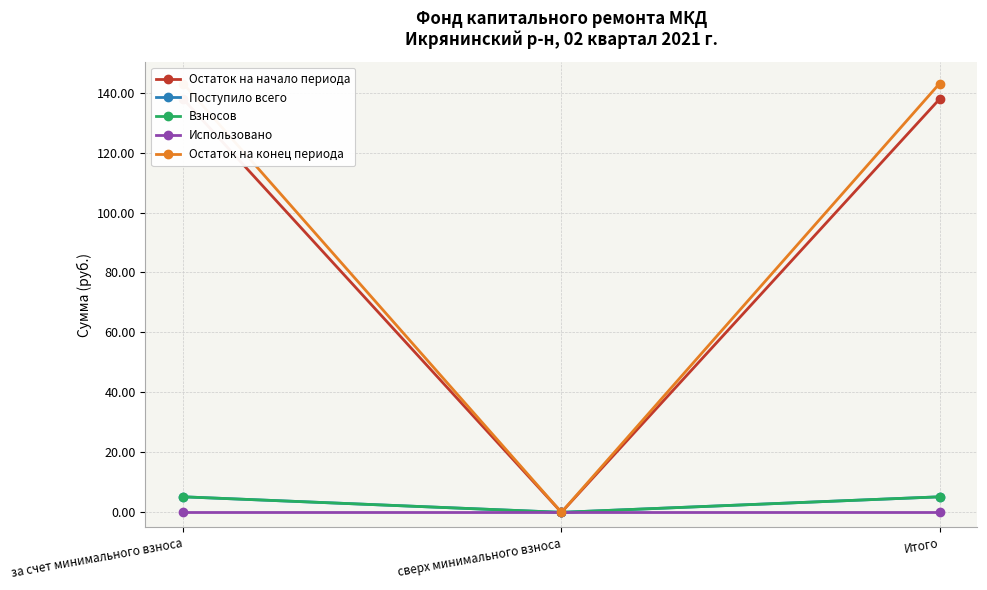

Reading right to left, extract all data points from this chart.

Остаток на начало периода: 137.8	0.0	137.8
Поступило всего: 5.2	0.0	5.2
Взносов: 5.2	0.0	5.2
Использовано: 0.0	0.0	0.0
Остаток на конец периода: 143.0	0.0	143.0